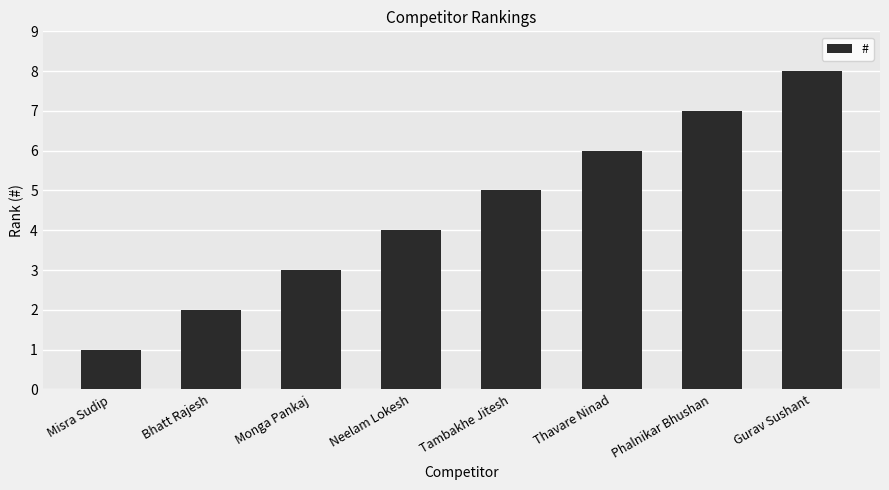

List the labels in order of value, largest first.

Gurav Sushant, Phalnikar Bhushan, Thavare Ninad, Tambakhe Jitesh, Neelam Lokesh, Monga Pankaj, Bhatt Rajesh, Misra Sudip